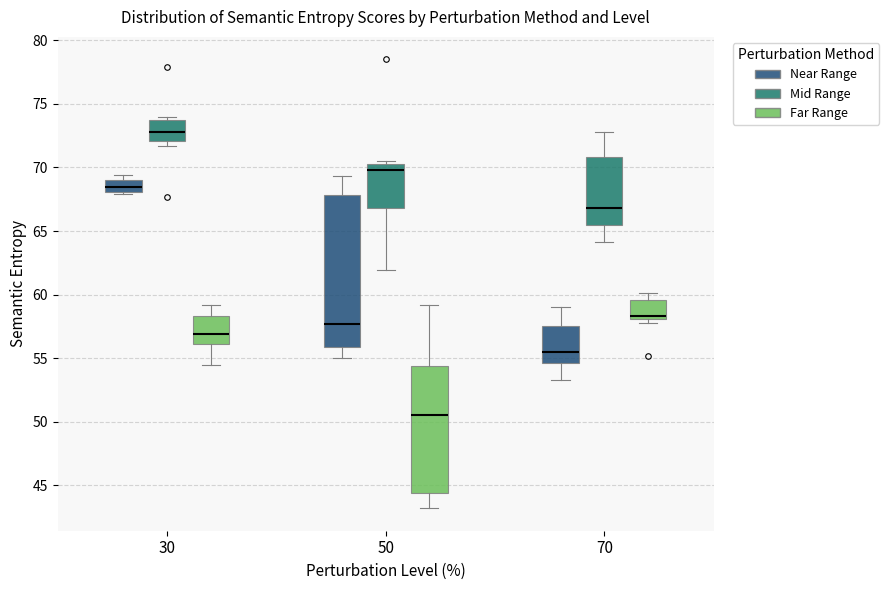

Where is the upper edge of the box for 30 (Mid Range) on the y-axis? The values are not printed on the chart, so give them approximately, as read against the axis.

74.0